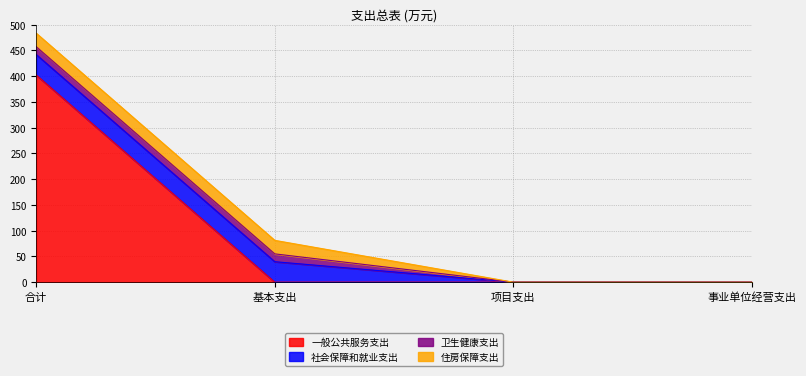

Which label corresponds to the largest value in the chart?

合计